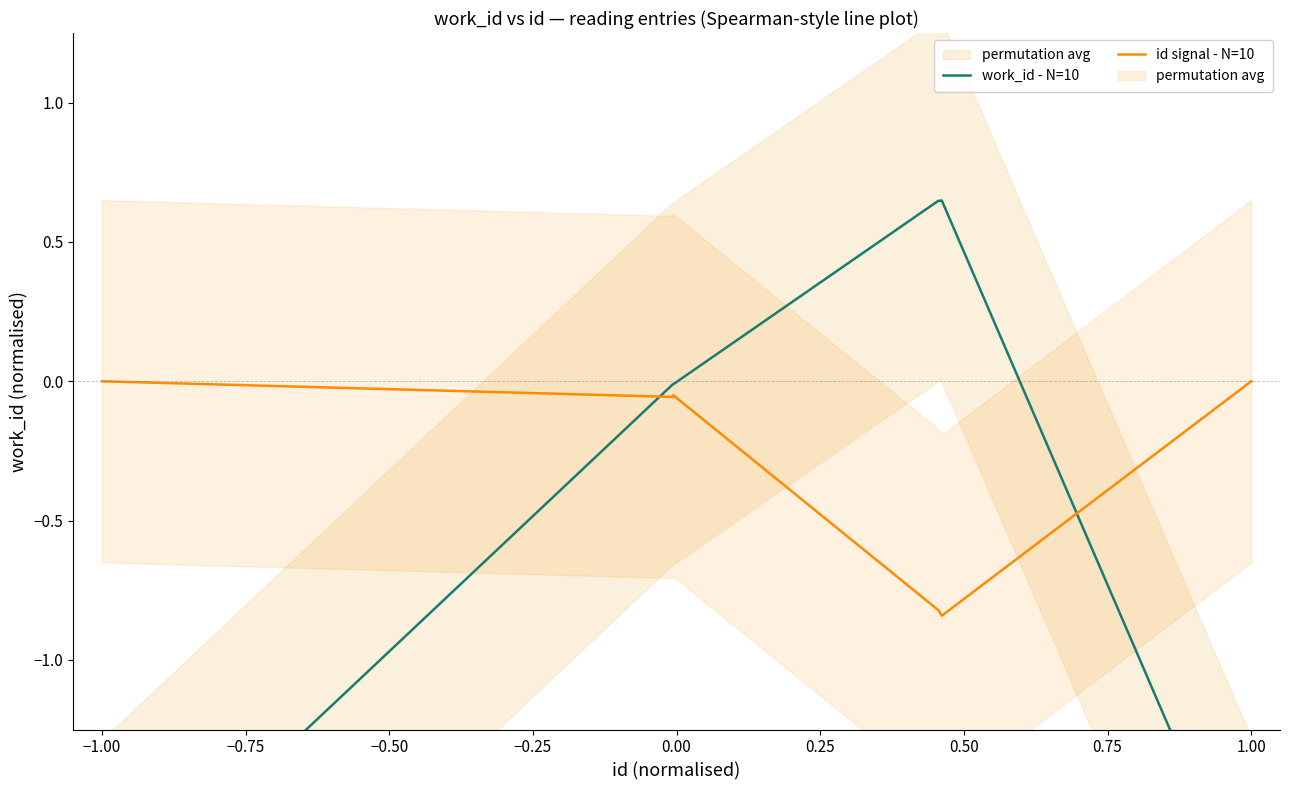

Reading left to right, extract all data points from this chart.

work_id - N=10: -1.9	-0.0	-0.0	0.6	0.6	0.6	0.6	0.6	0.6	-1.9
id signal - N=10: -0.0	-0.1	-0.1	-0.8	-0.8	-0.8	-0.8	-0.8	-0.8	0.0